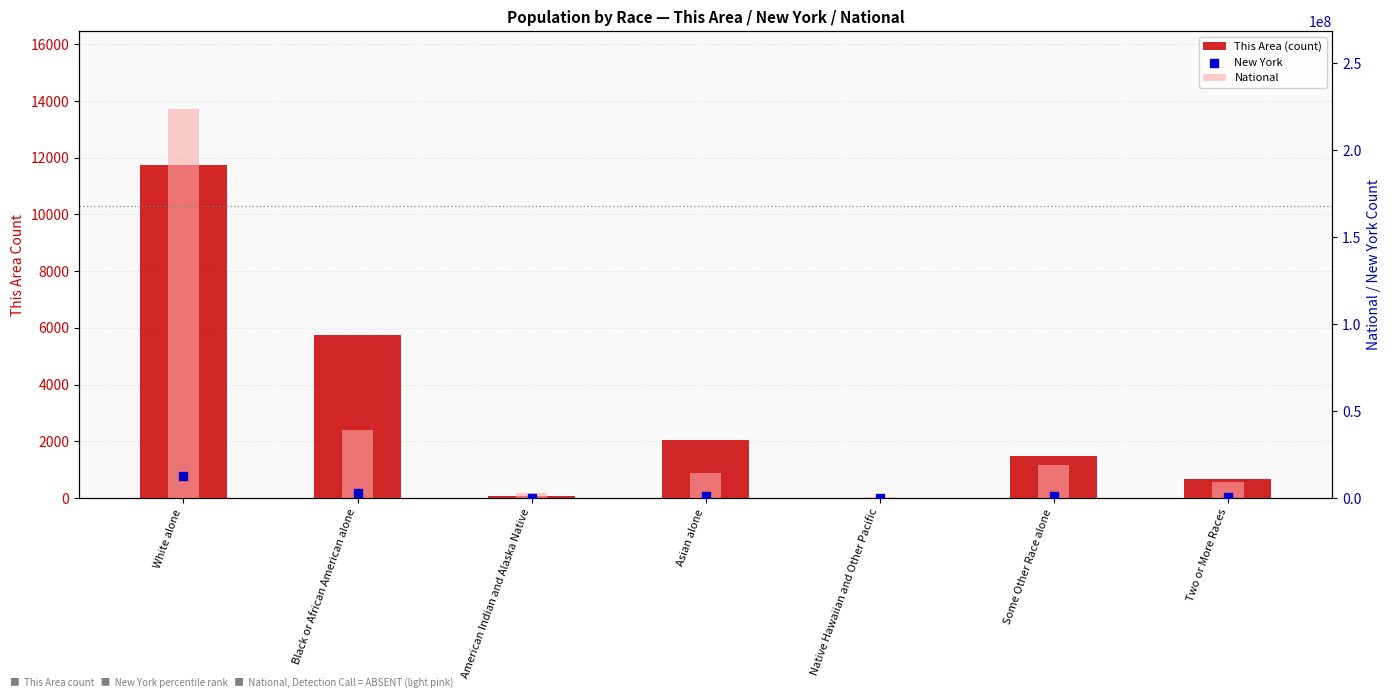

At how many categories does at least one series exceed 25759095?

2